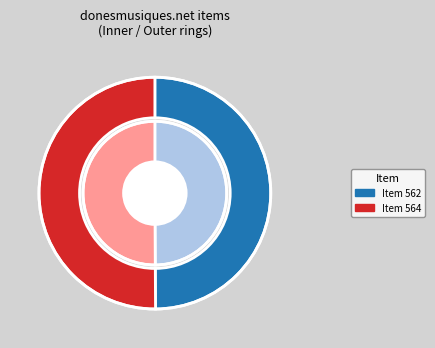

How many slices are in this pie chart?

2